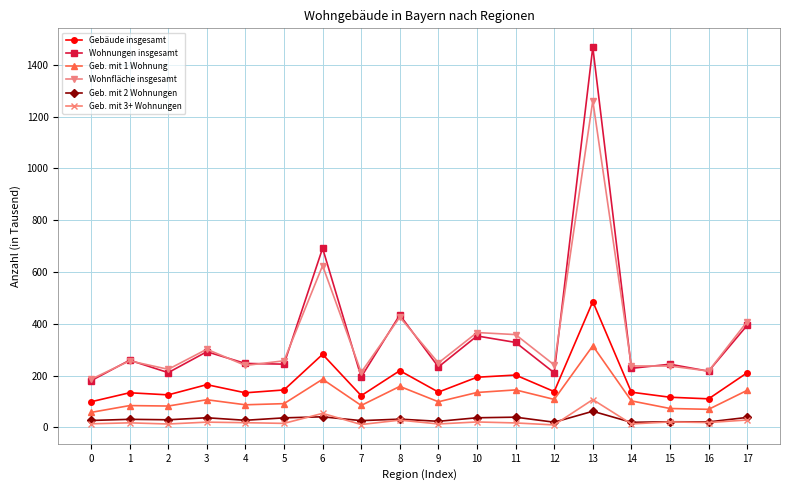

What is the average value of the Geb. mit 3+ Wohnungen series?

24.8